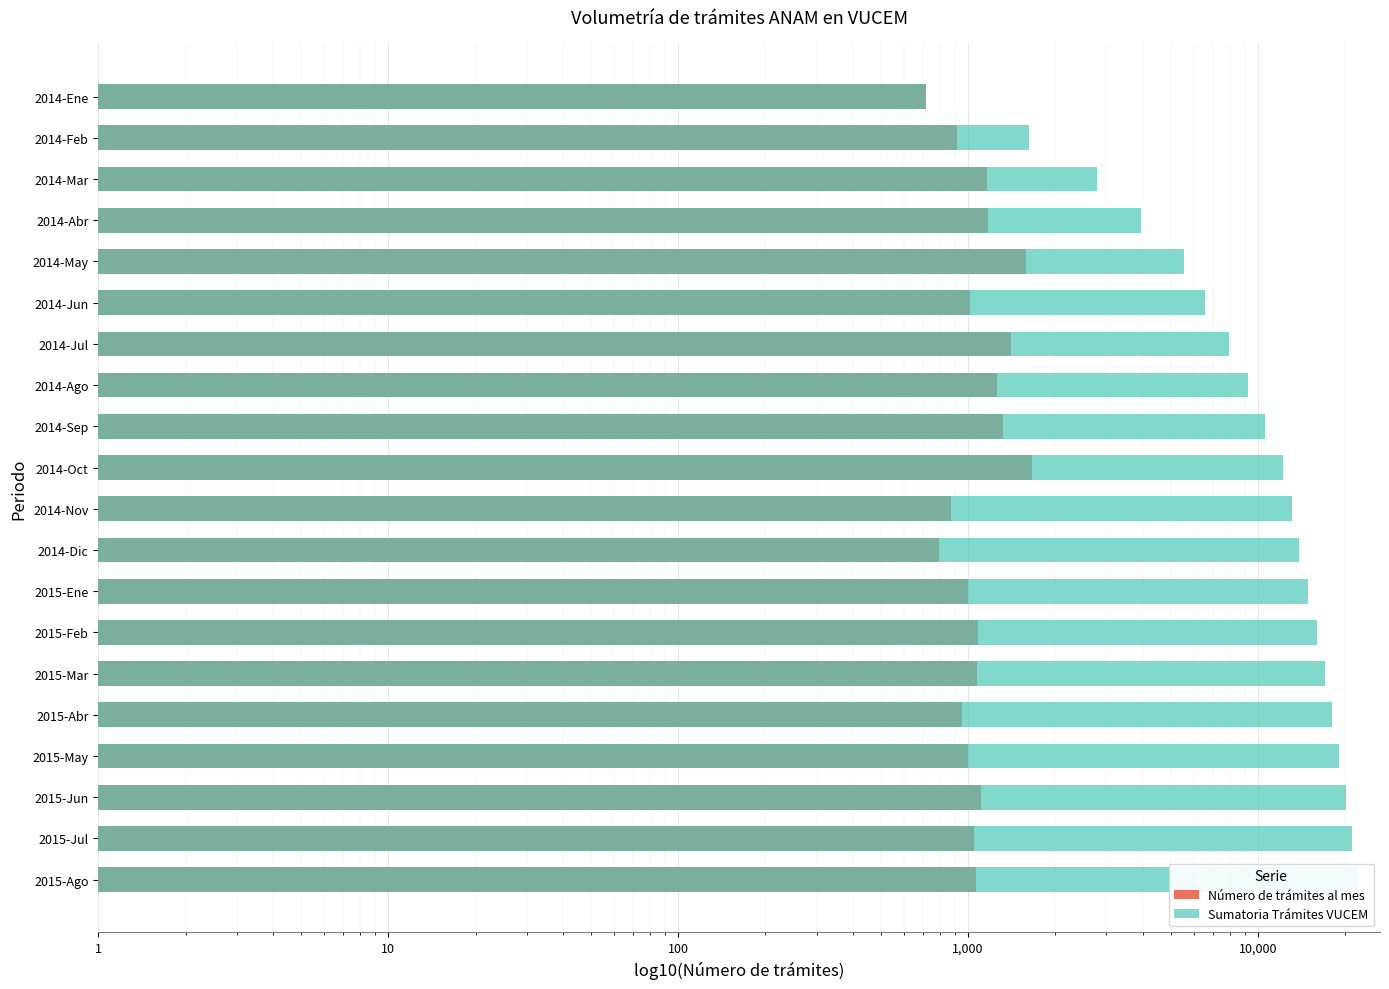

Is it true that Sumatoria Trámites VUCEM equals 3962 at 2014-Abr?

True